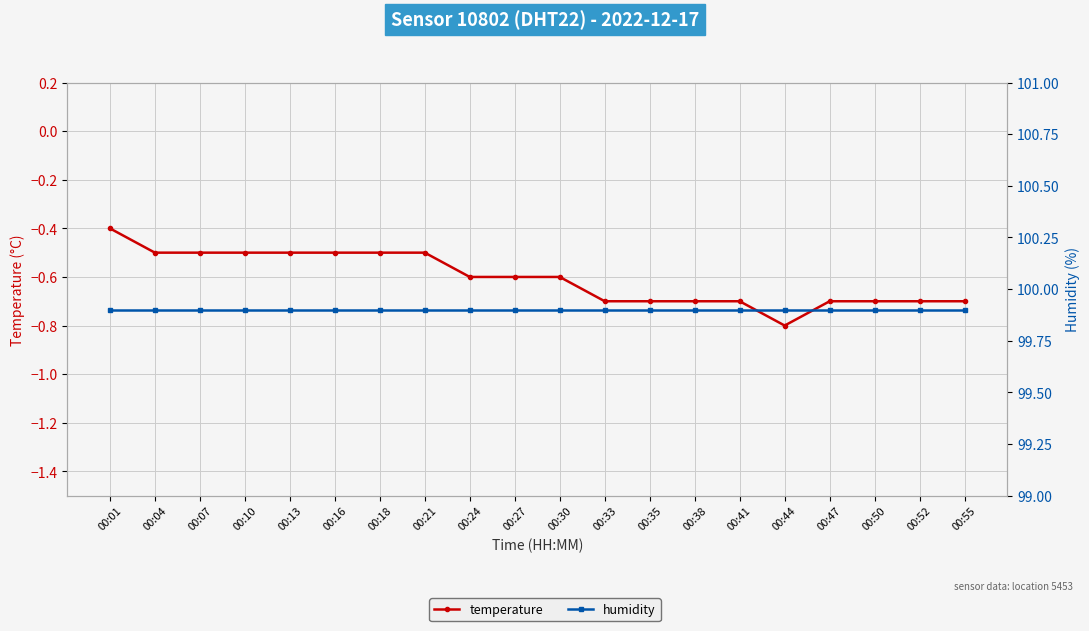

Is the value of temperature at 00:21 greater than the value of humidity at 00:41?

No